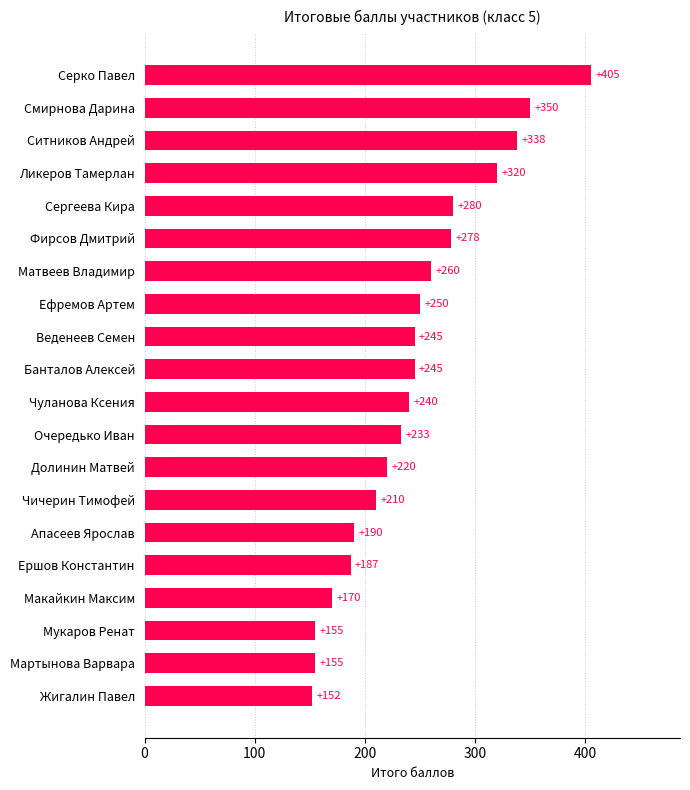

The value at Веденеев Семен is 367. True or false?

False